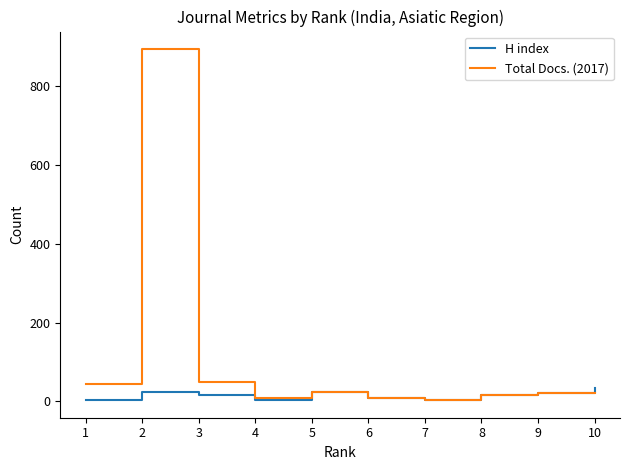

List the series in order of their overall mean, highest first.

Total Docs. (2017), H index